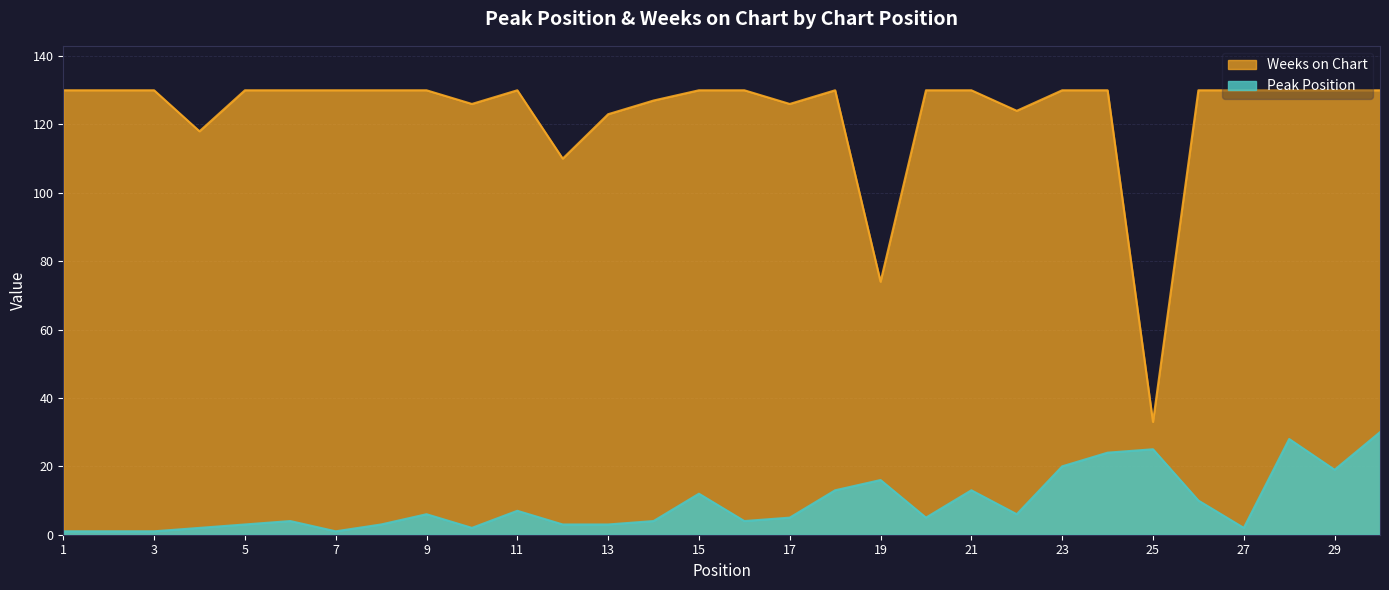

Which series has the largest range (max minus min)?

Weeks on Chart